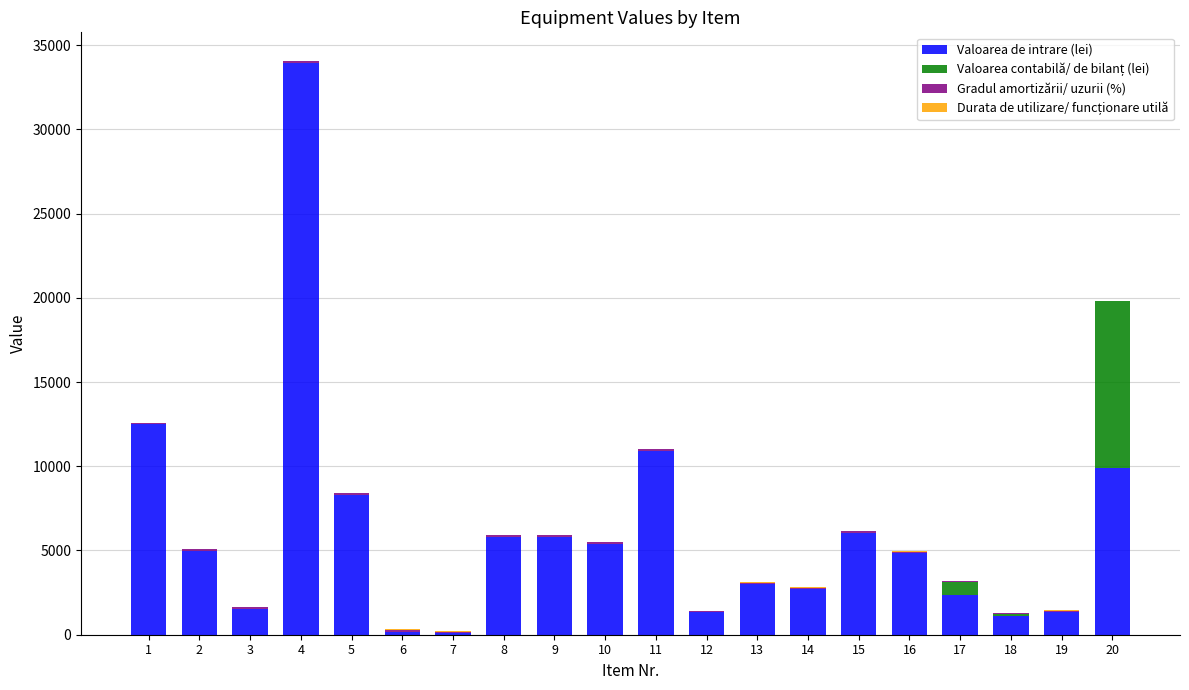

At which category is the sum across all series the highest?

4